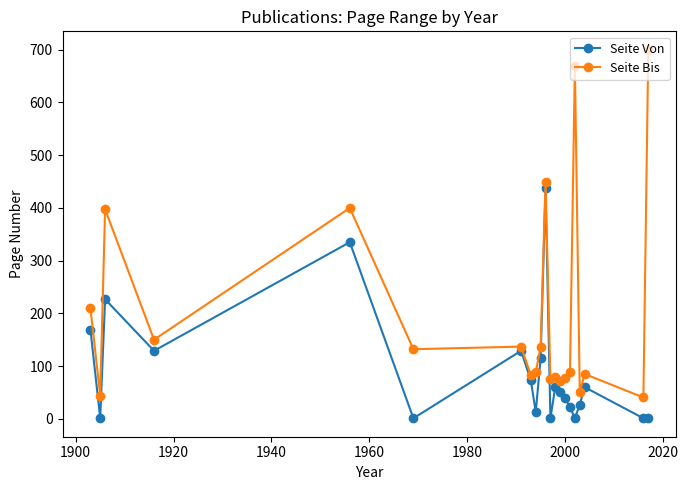

Rank the series by their average value, from lowest to highest.

Seite Von, Seite Bis